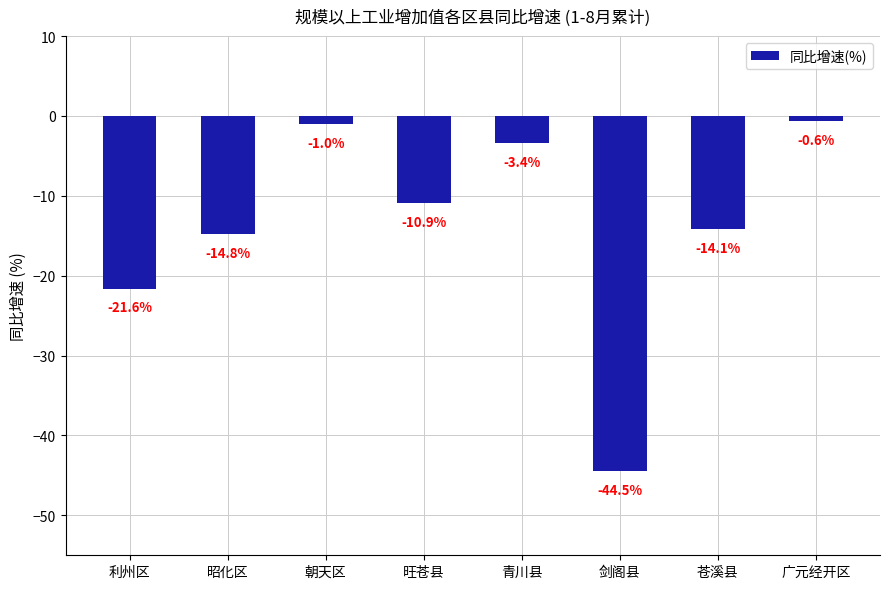

What is the difference between the second highest and second lowest values?

20.6